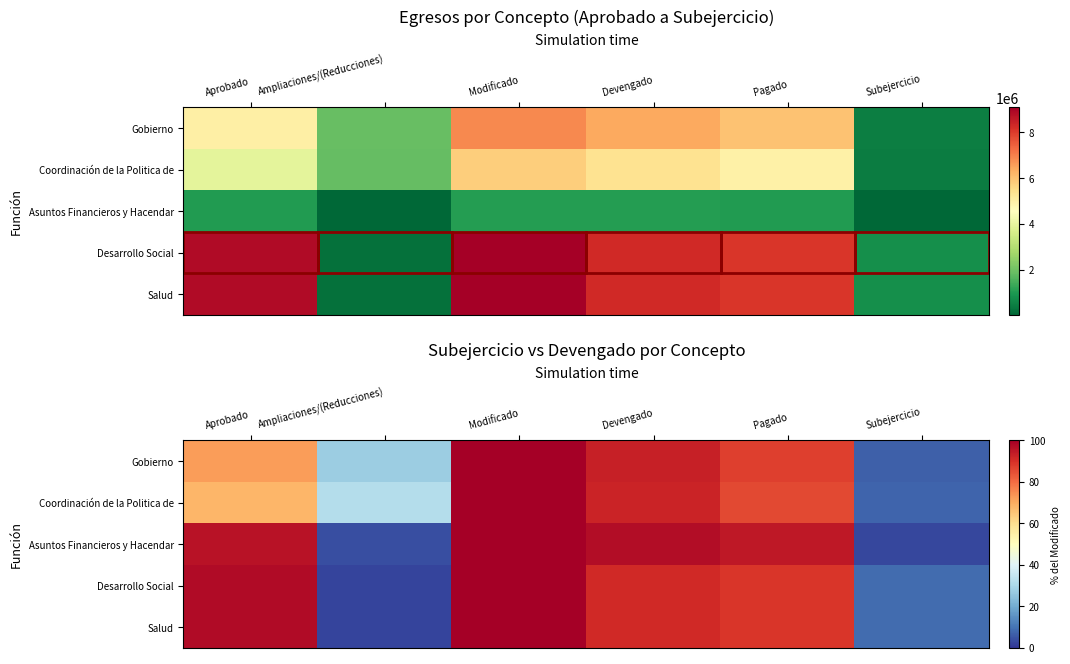

At which category is the sum across all series the highest?

Modificado